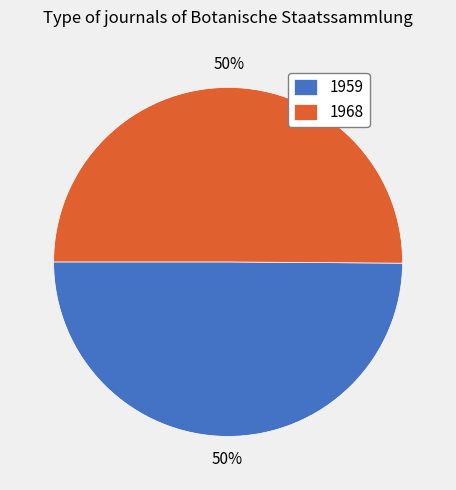

To the nearest percent, what is the combined percentage of 1968 and 1959?

100%